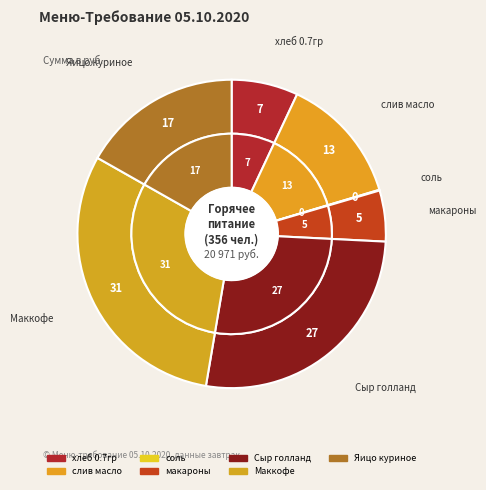

What is the smallest slice in the pie chart?

соль